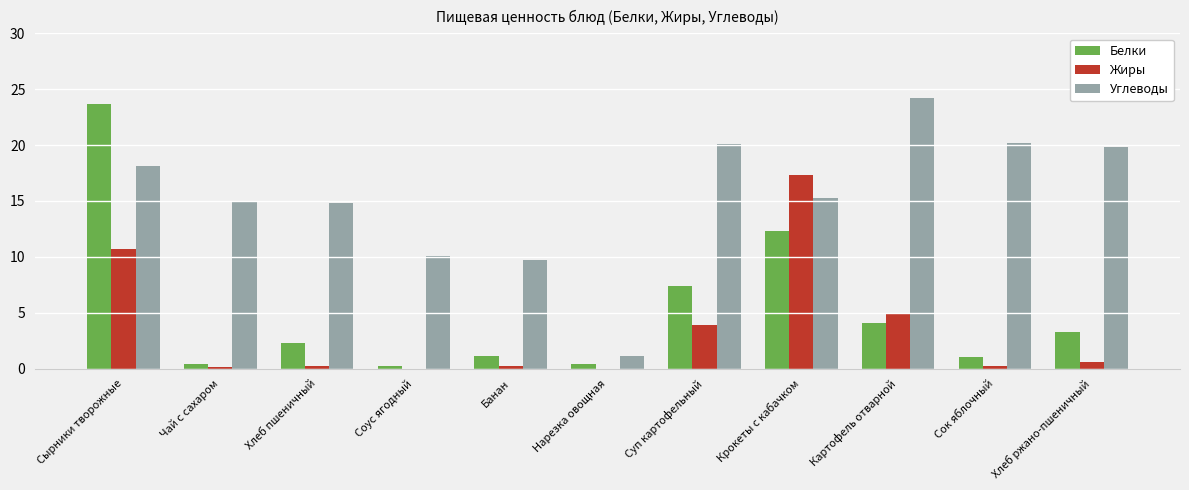

How many distinct data groups are displayed?

3